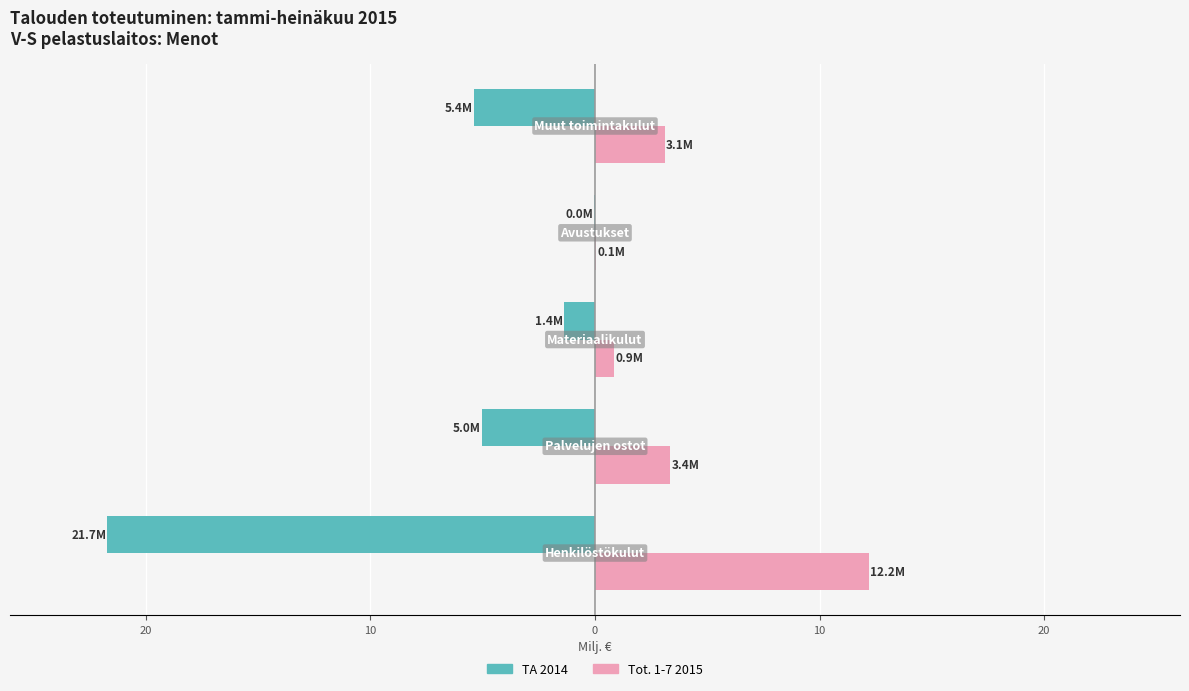

What are all the series names shown in the legend?

TA 2014, Tot. 1-7 2015